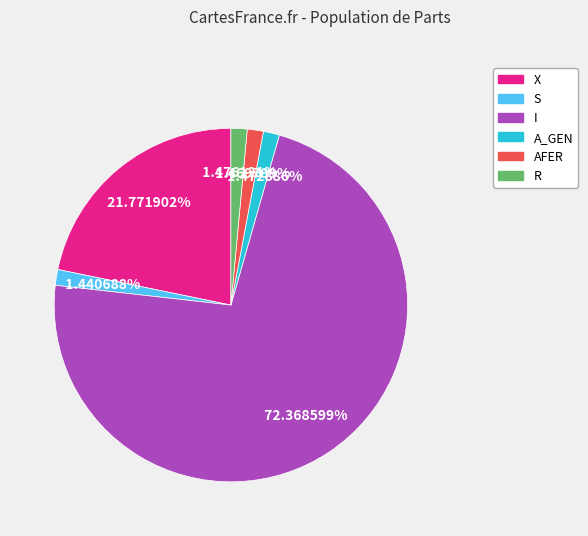

Which slice represents more than half of the pie?

I